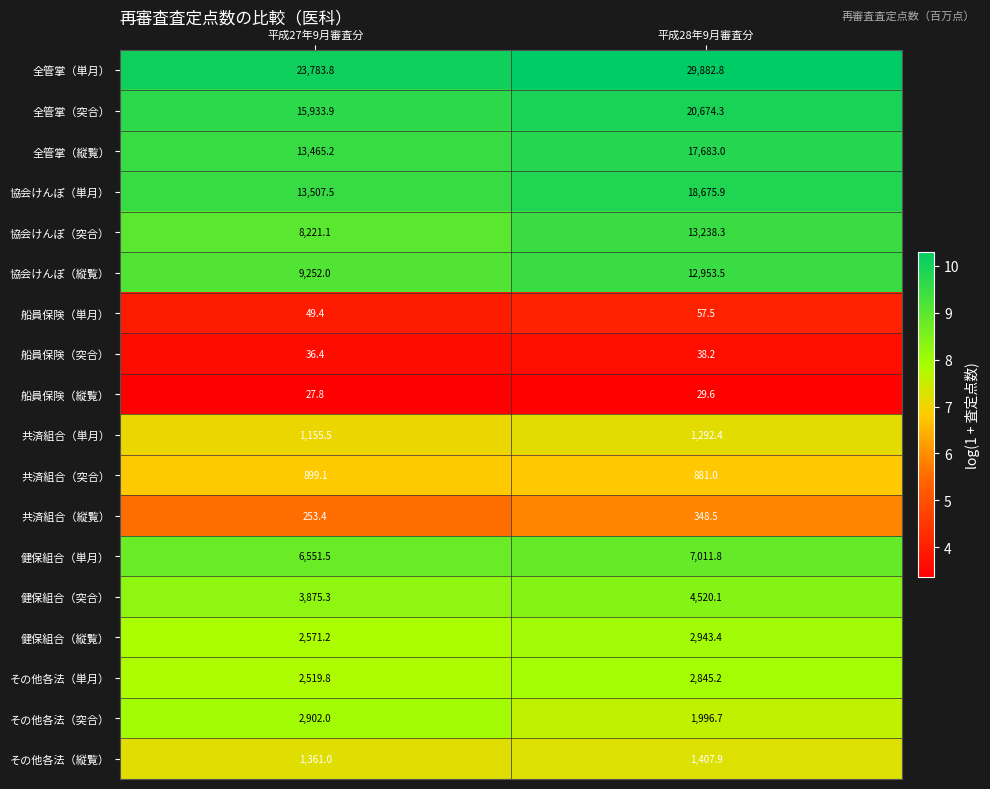

What value does the 健保組合（縦覧） series have at 平成28年9月審査分?

2943.4